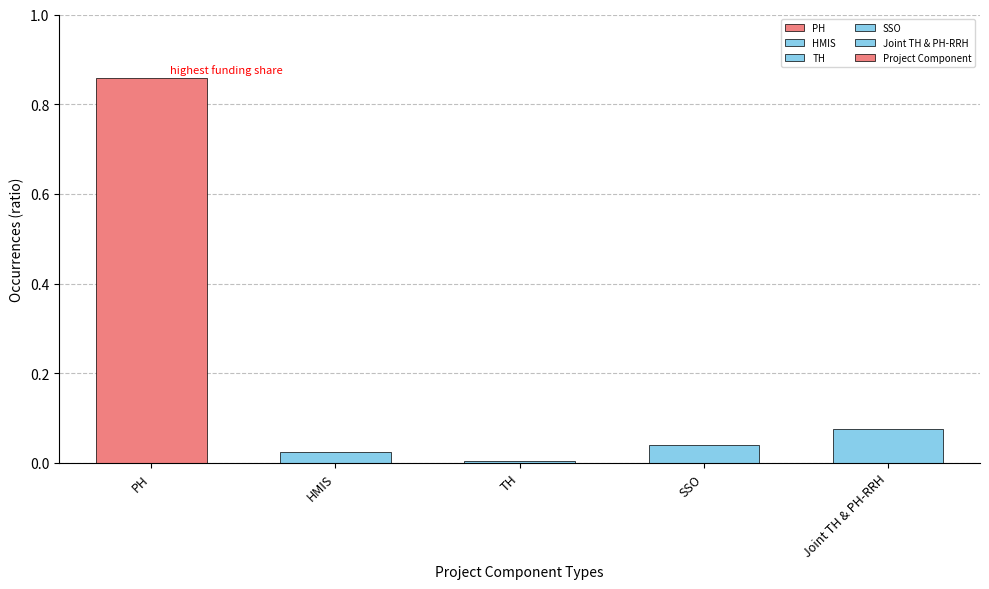

Between HMIS and TH, which is larger?

HMIS